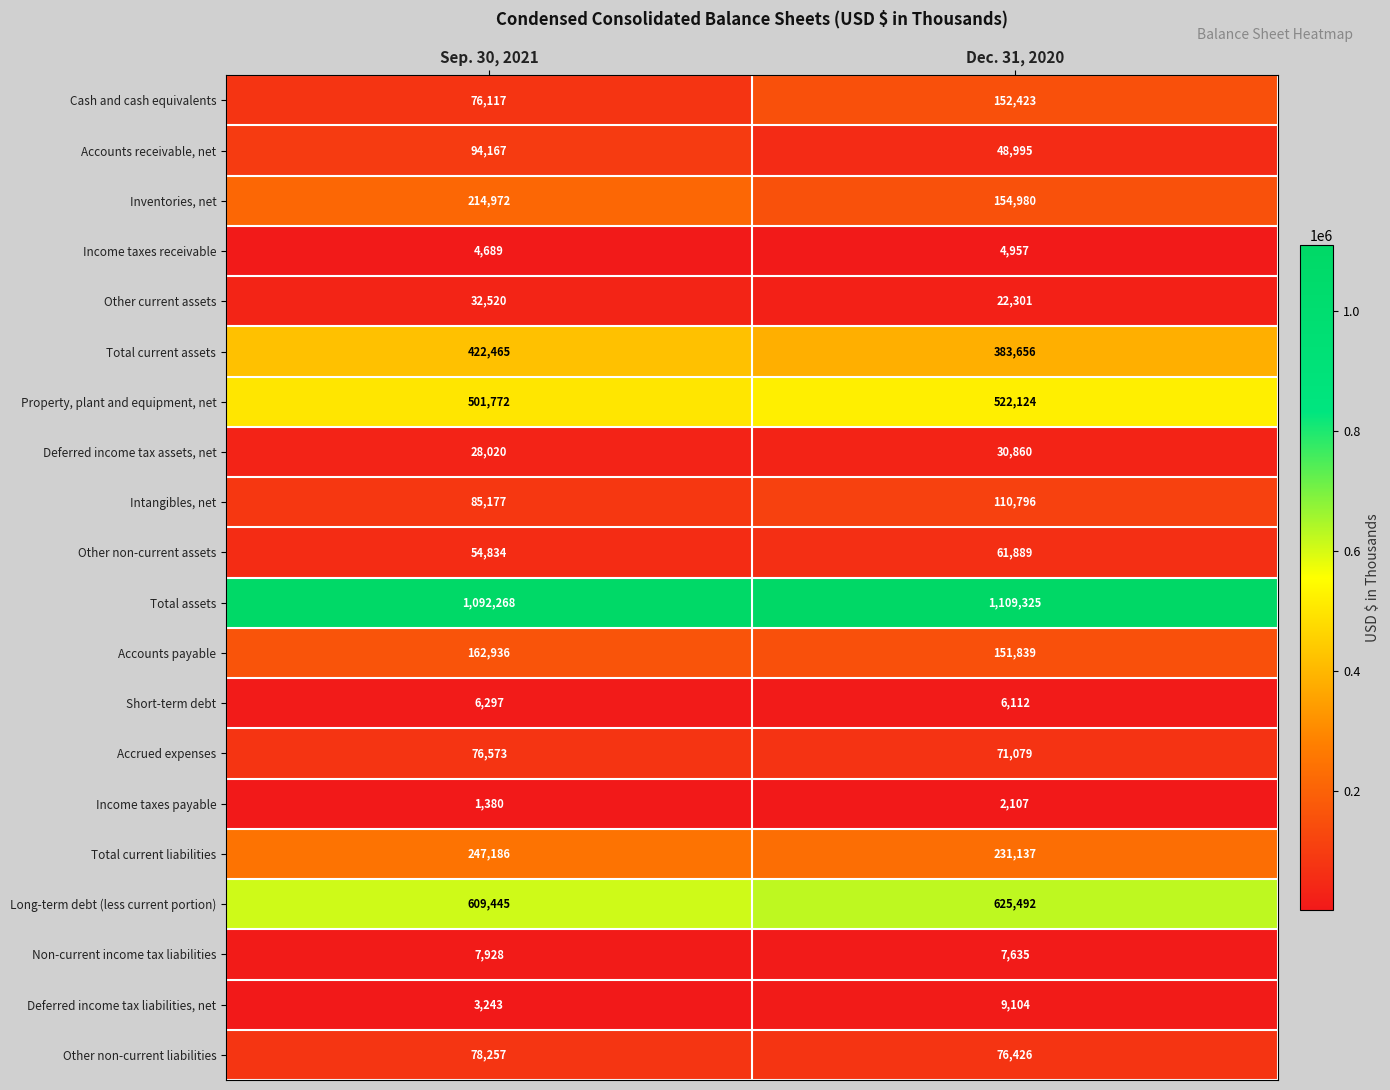

Rank the series by their maximum value, from lowest to highest.

Income taxes payable, Income taxes receivable, Short-term debt, Non-current income tax liabilities, Deferred income tax liabilities, net, Deferred income tax assets, net, Other current assets, Other non-current assets, Accrued expenses, Other non-current liabilities, Accounts receivable, net, Intangibles, net, Cash and cash equivalents, Accounts payable, Inventories, net, Total current liabilities, Total current assets, Property, plant and equipment, net, Long-term debt (less current portion), Total assets